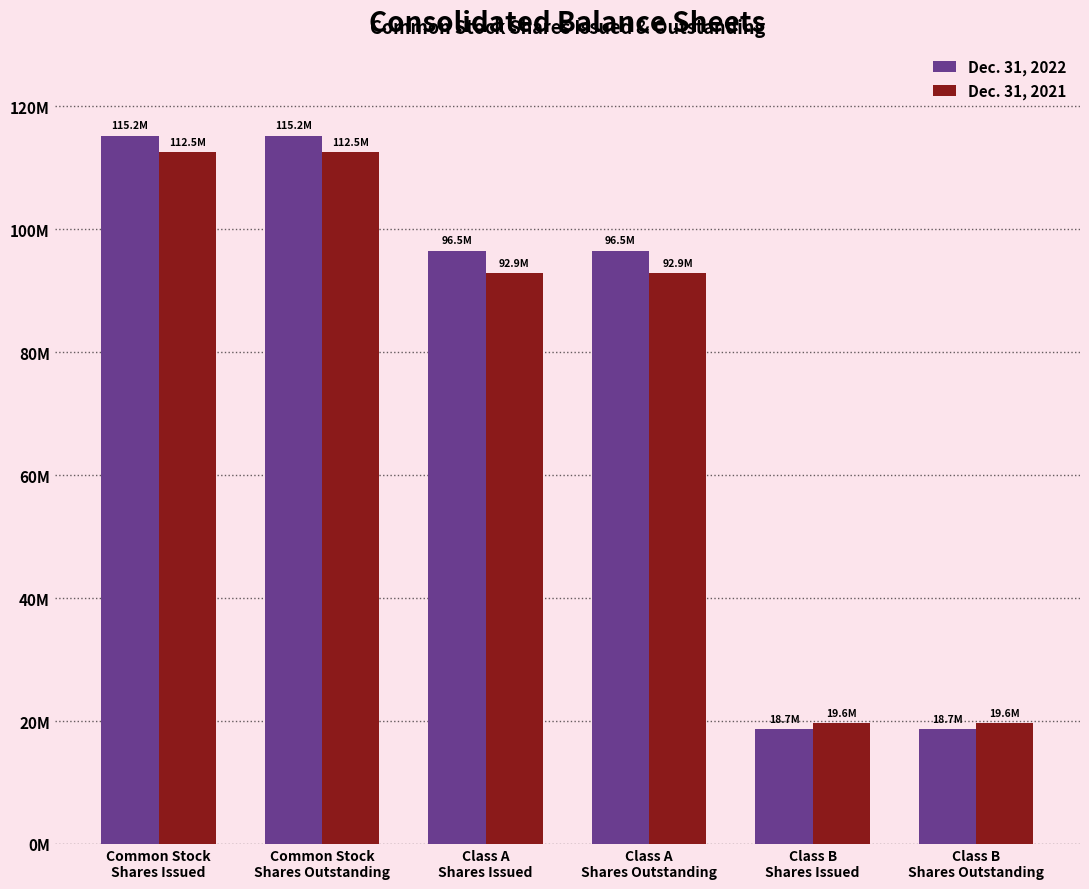

The Dec. 31, 2021 series shows 19646465 at Class B
Shares Outstanding. True or false?

True